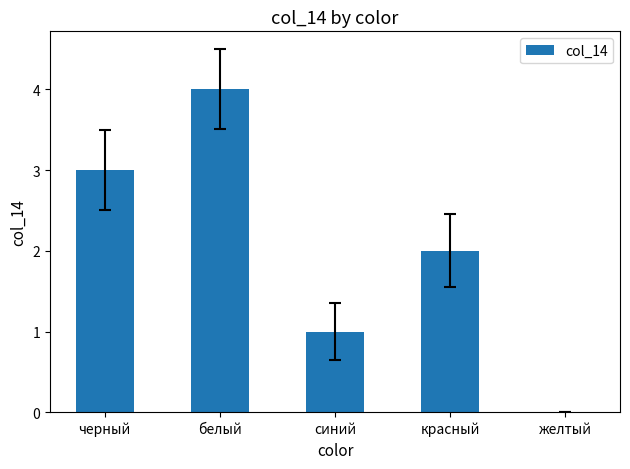

What is the sum of all values?

10